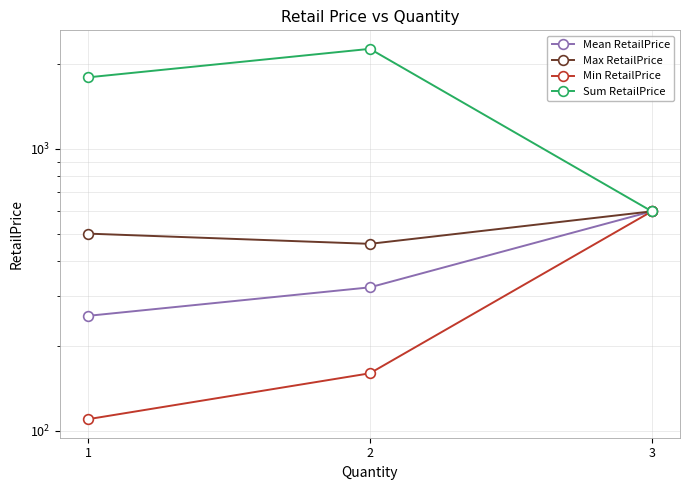

Which series has the widest spread of values?

Sum RetailPrice